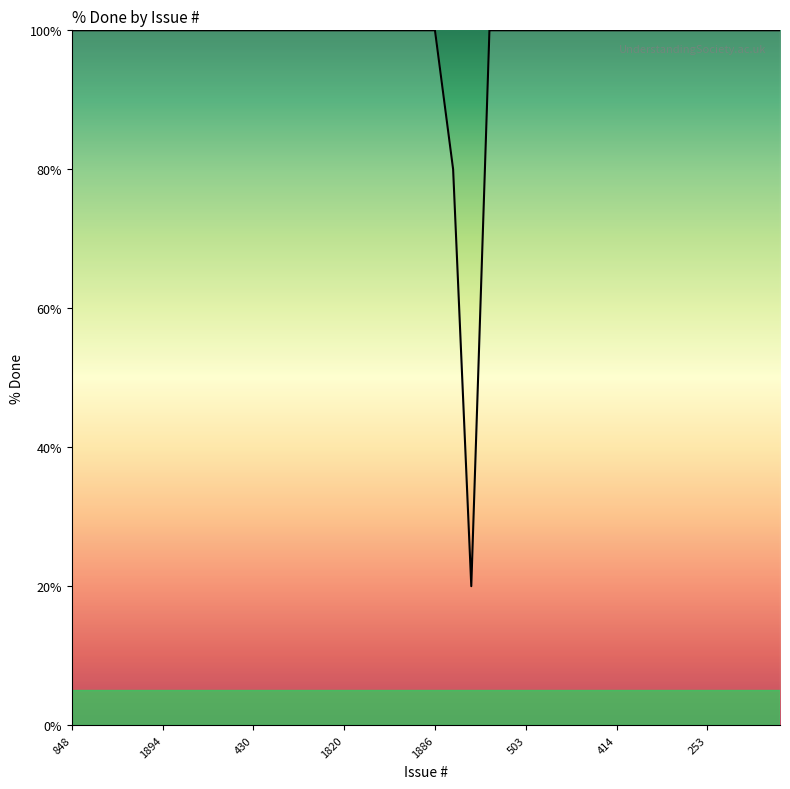

Reading right to left, what are all the values shown in this chart?

100	100	100	100	100	100	100	100	100	100	100	100	100	100	100	100	100	20	80	100	100	100	100	100	100	100	100	100	100	100	100	100	100	100	100	100	100	100	100	100